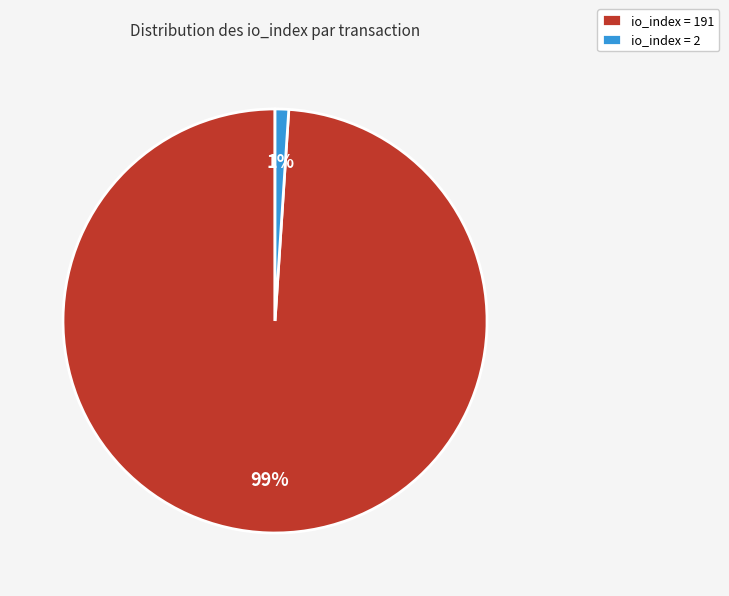

Which slice is the smallest?

io_index = 2